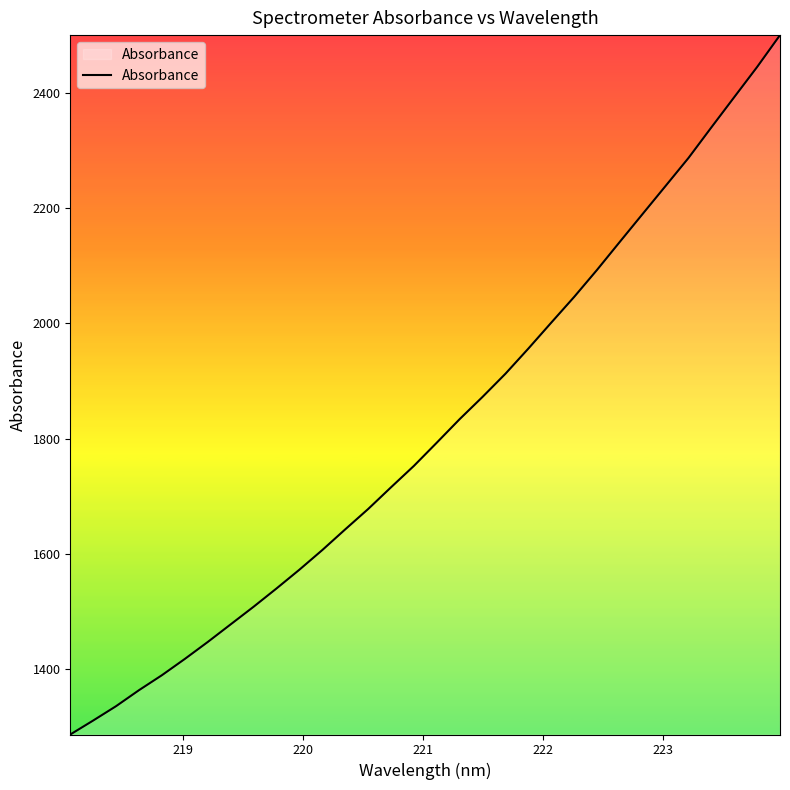

What is the greatest value displayed?

2500.1